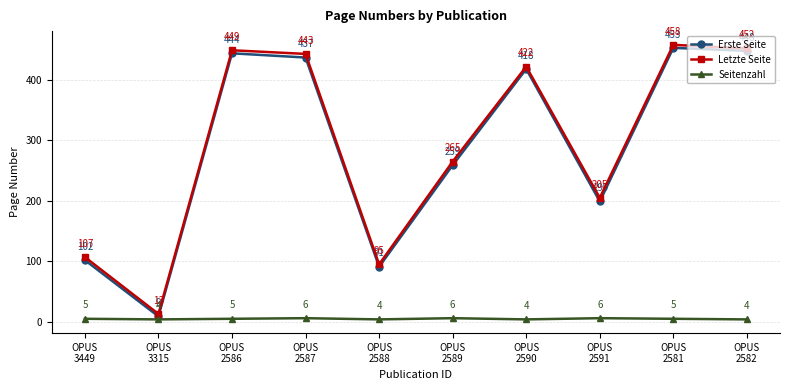

List the series in order of their peak value, highest first.

Letzte Seite, Erste Seite, Seitenzahl